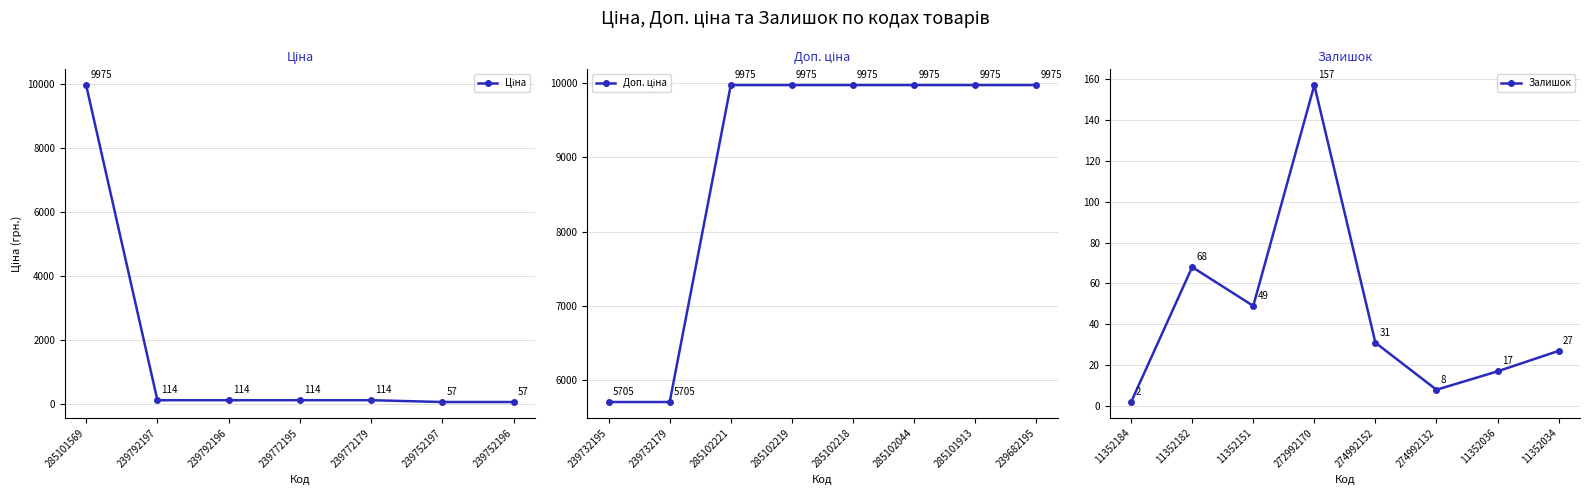

List the labels in order of Залишок value, smallest first.

11352184, 274992132, 11352036, 11352034, 274992152, 11352151, 11352182, 272992170